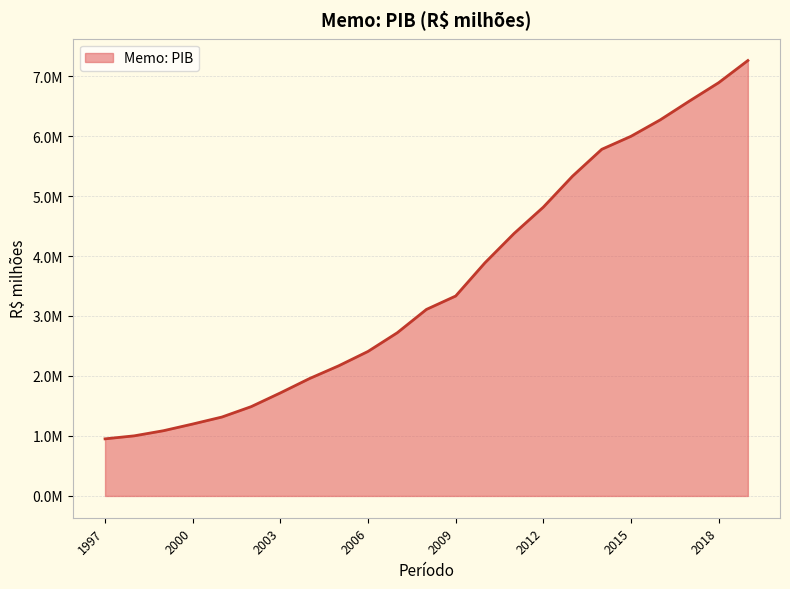

What is the greatest value displayed?

7258677.1